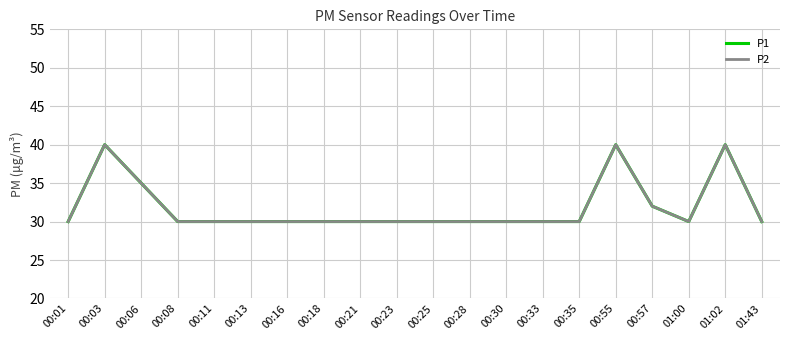

At how many categories does at least one series exceed 37?

3